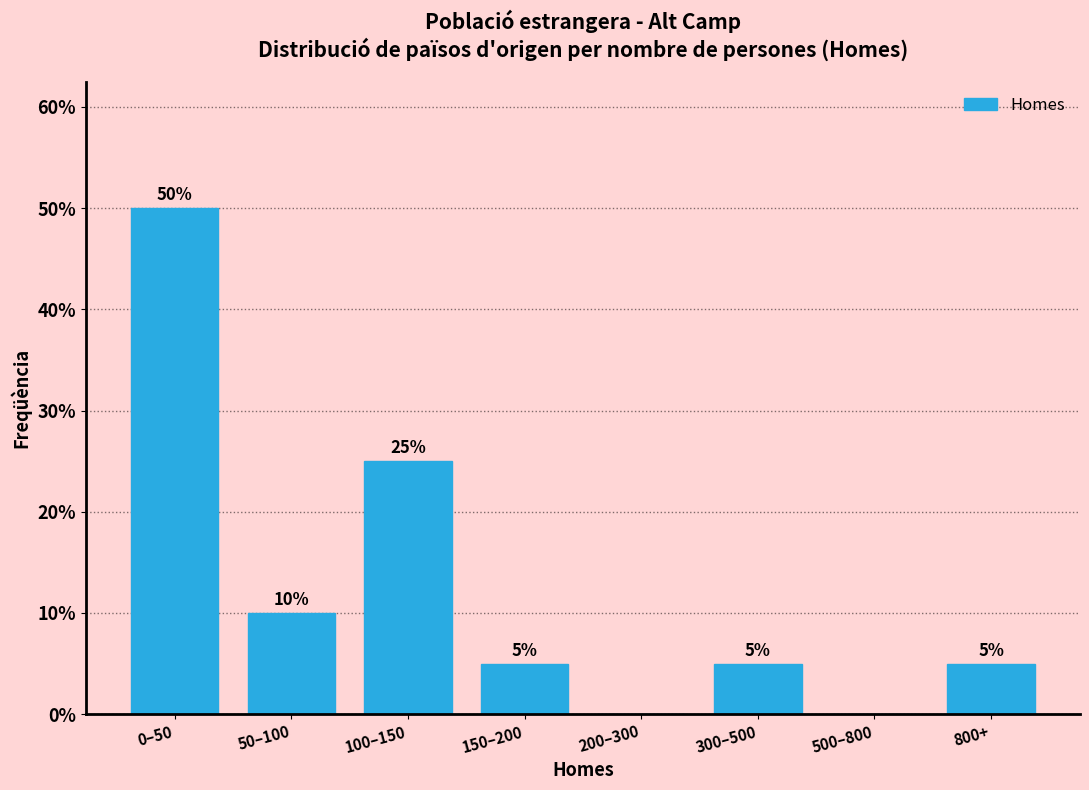

Reading right to left, list all the values displayed in this chart.

800+=5	500–800=0	300–500=5	200–300=0	150–200=5	100–150=25	50–100=10	0–50=50